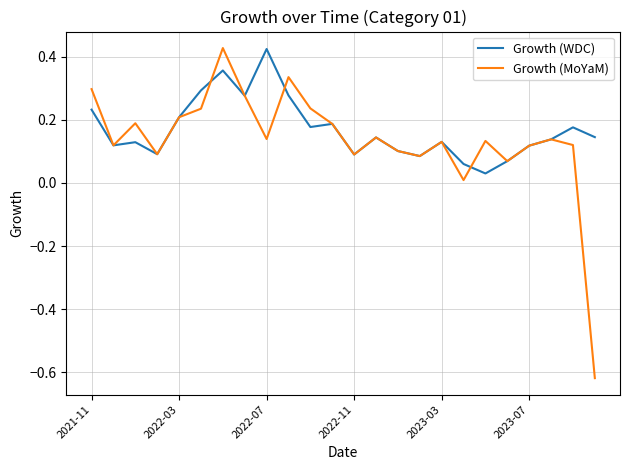

What is the difference between the maximum and minimum values in the Growth (WDC) series?

0.4